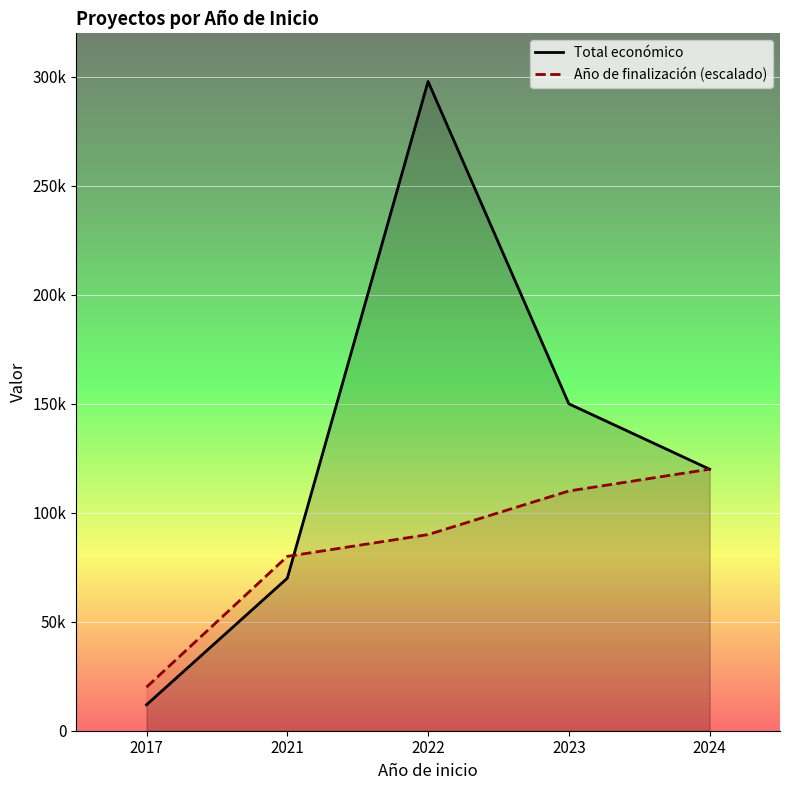

What is the difference between the maximum and second lowest values in the Total económico series?

227919